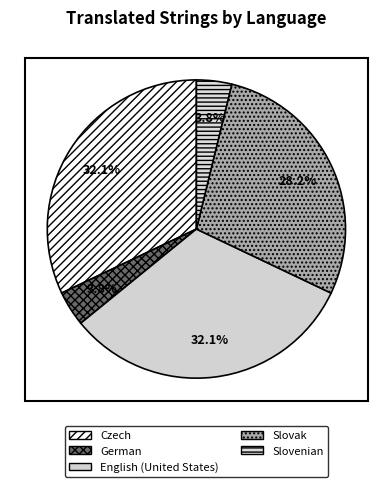

To the nearest percent, what portion does Slovenian represent?

4%